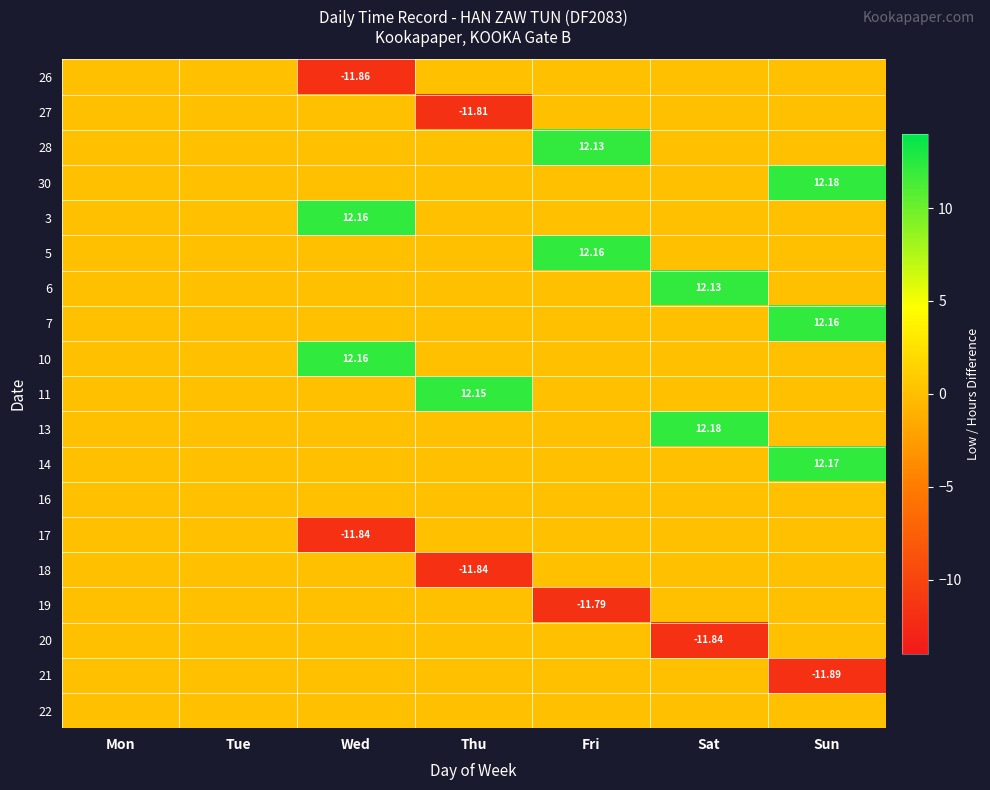

At which category does the chart reach its peak across all series?

Sun